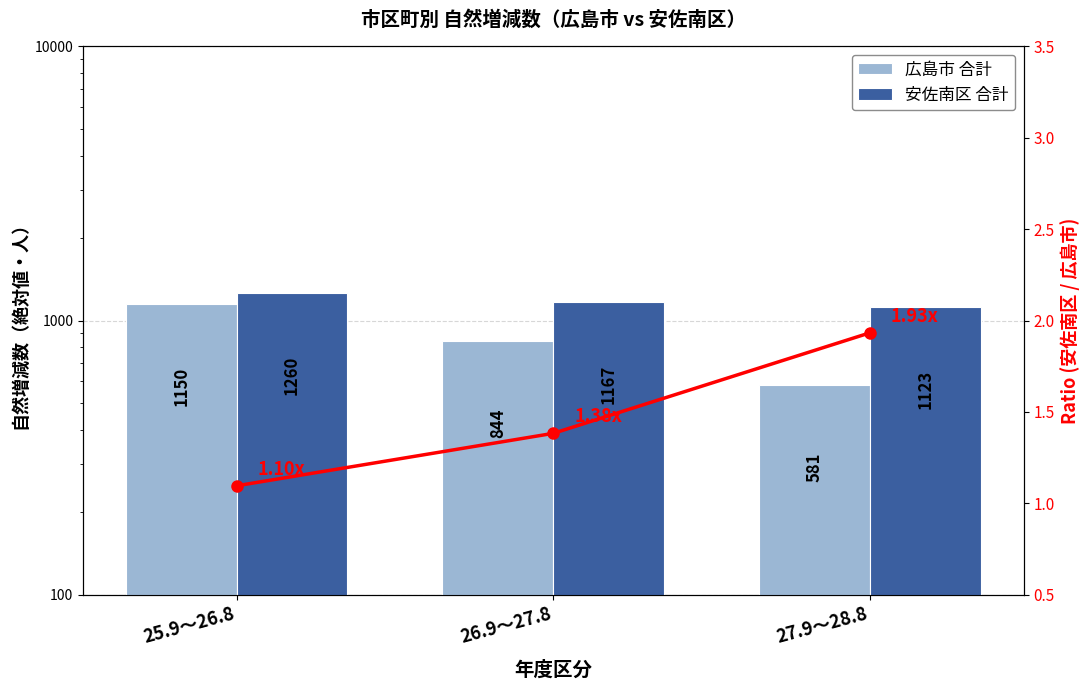

Reading left to right, list all the values displayed in this chart.

広島市 合計: 25.9～26.8=1150	26.9～27.8=844	27.9～28.8=581
安佐南区 合計: 25.9～26.8=1260	26.9～27.8=1167	27.9～28.8=1123